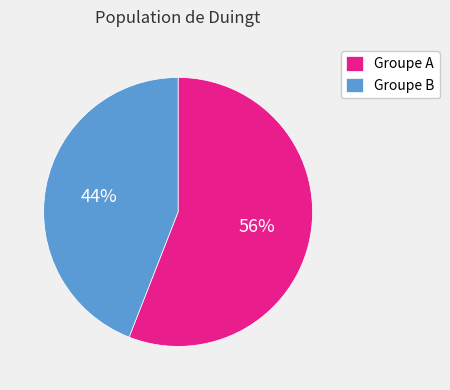

What percentage is the Groupe B slice, to the nearest percent?

44%